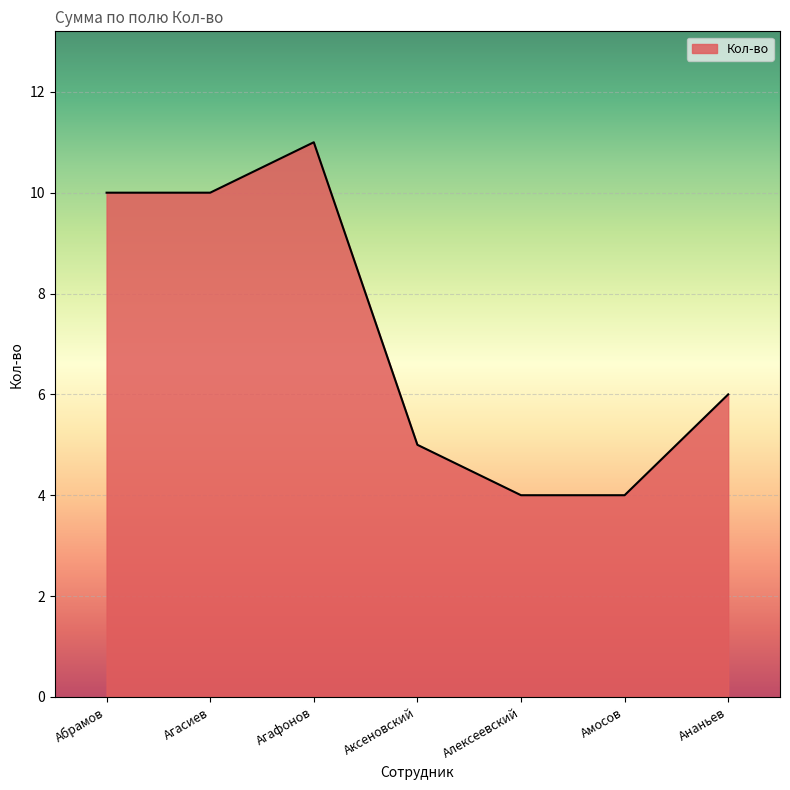

Which label corresponds to the largest value in the chart?

Агафонов